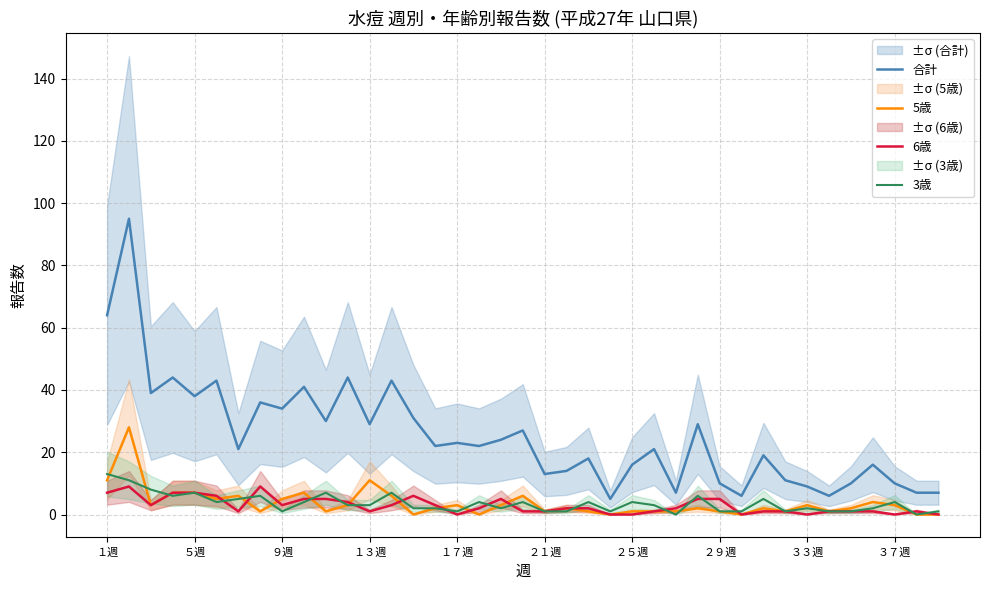

Read the 3歳 value at 19.

4